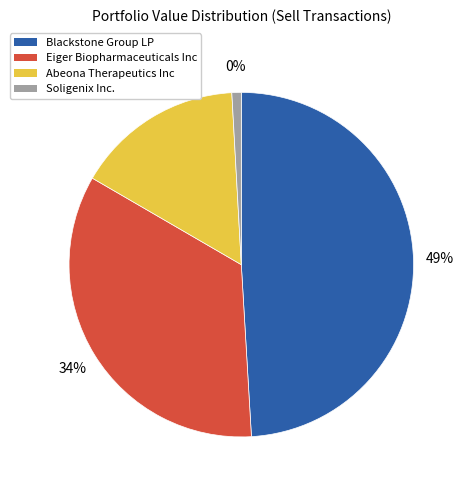

To the nearest percent, what is the difference between the largest and smallest slice percentages?

48%